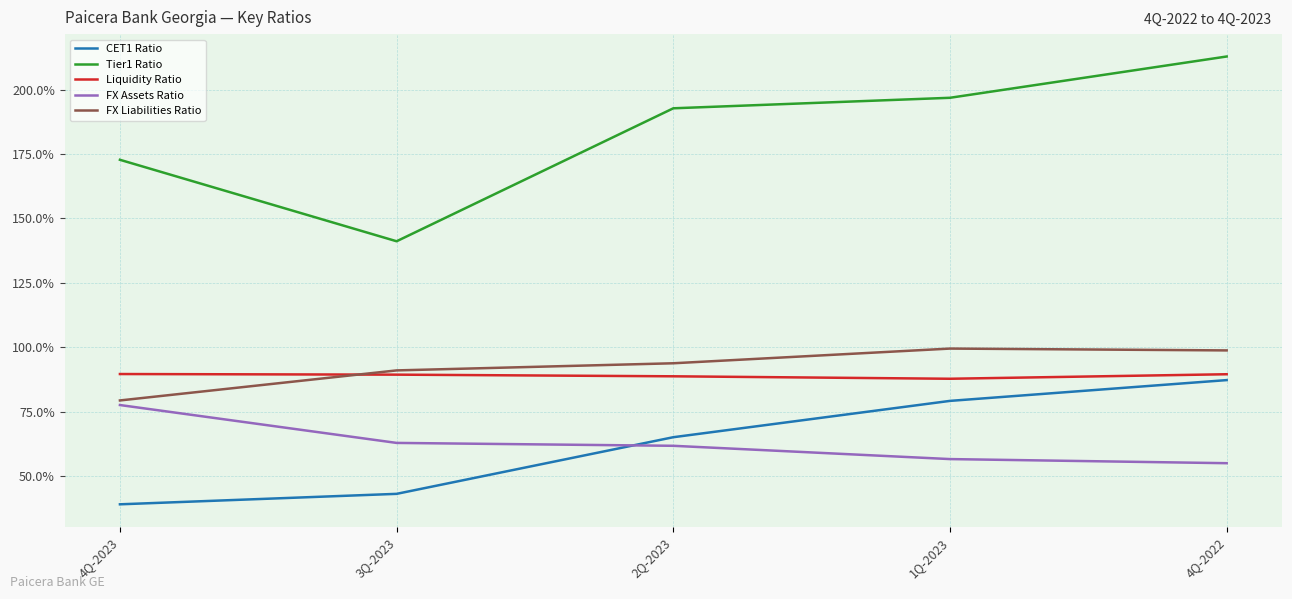

Is this an area chart (filled region under the line)?

No